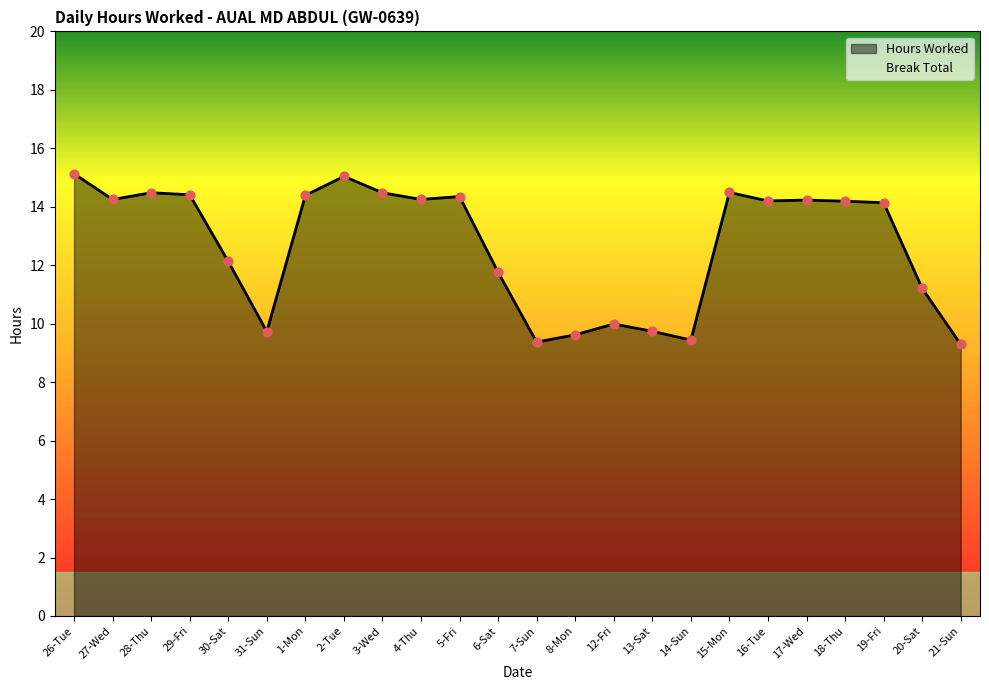

Between 5-Fri and 15-Mon, which is larger?

15-Mon